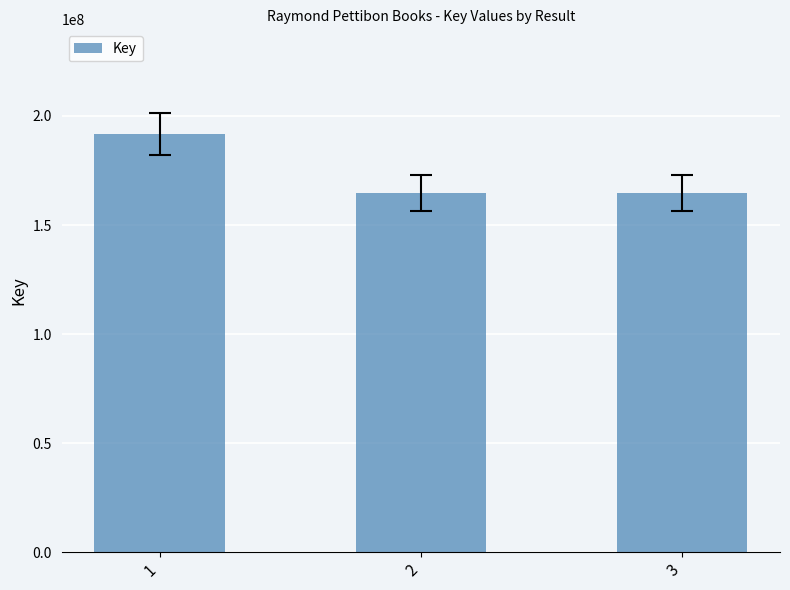

Where is the data nearest to the value 178223902?

3